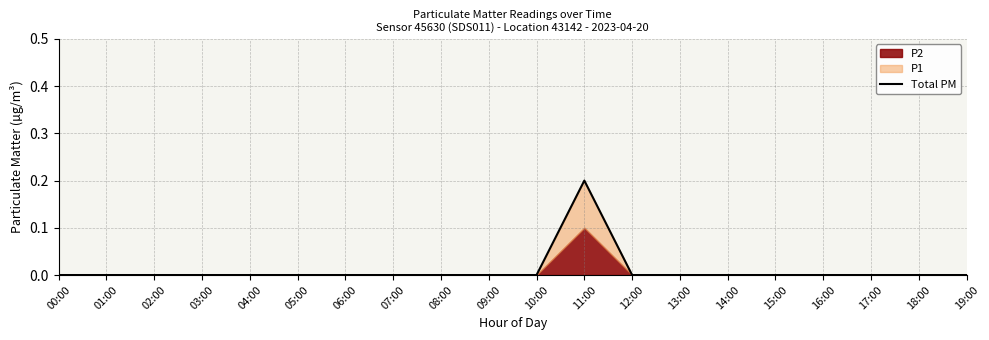

Does the chart have visible grid lines?

Yes